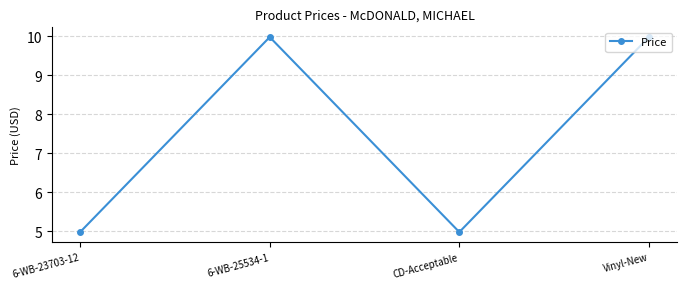

What is the value of the 4th point from the left?

10.0